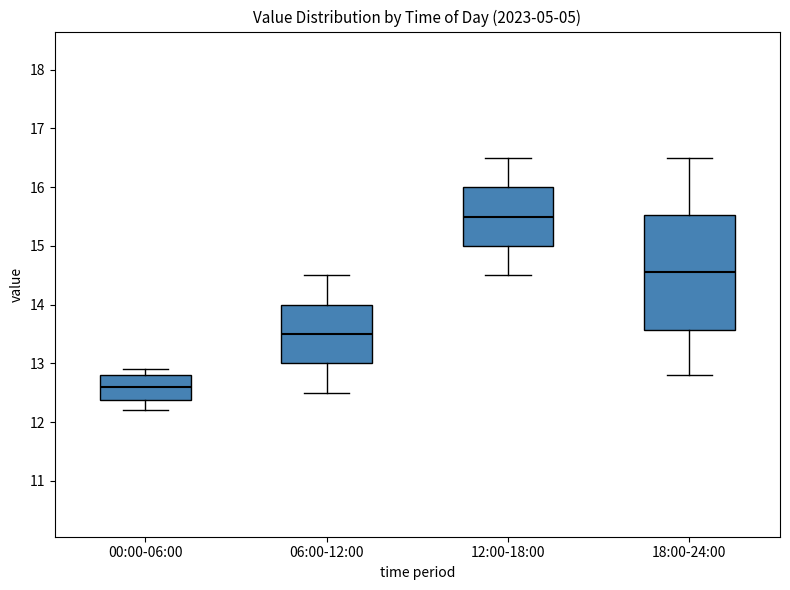

Which box is the tallest, from its lower edge to its upper edge?

18:00-24:00